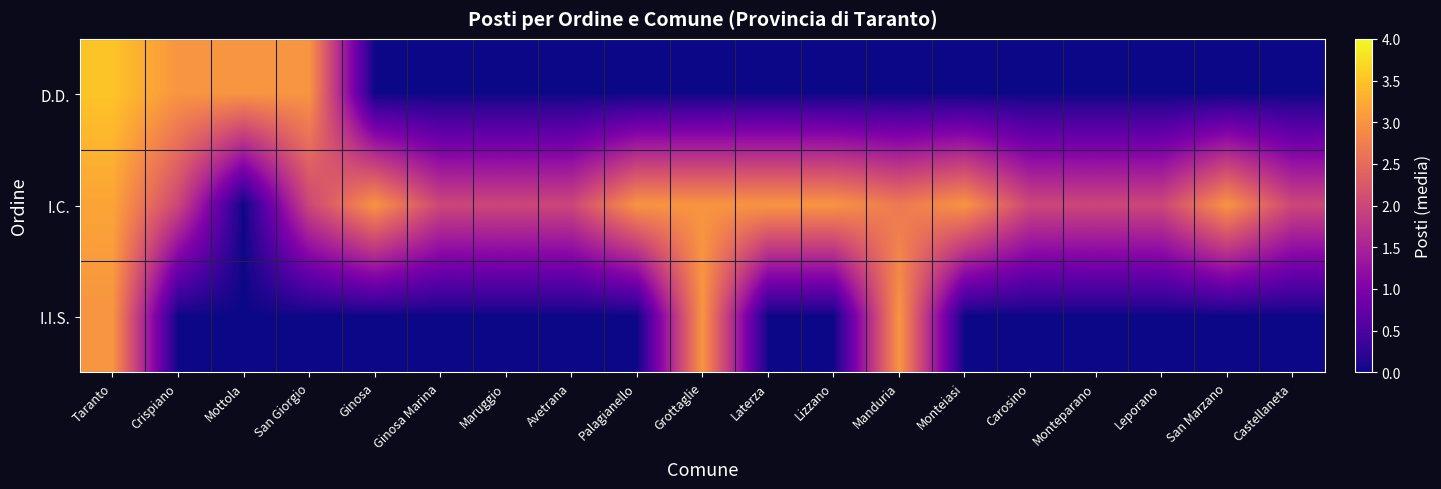

Reading right to left, extract all data points from this chart.

D.D.: Castellaneta=0.0	San Marzano=0.0	Leporano=0.0	Monteparano=0.0	Carosino=0.0	Monteiasi=0.0	Manduria=0.0	Lizzano=0.0	Laterza=0.0	Grottaglie=0.0	Palagianello=0.0	Avetrana=0.0	Maruggio=0.0	Ginosa Marina=0.0	Ginosa=0.0	San Giorgio=3.0	Mottola=3.0	Crispiano=3.0	Taranto=3.5
I.C.: Castellaneta=2.0	San Marzano=3.0	Leporano=2.0	Monteparano=2.0	Carosino=2.0	Monteiasi=3.0	Manduria=2.7	Lizzano=3.0	Laterza=3.0	Grottaglie=3.0	Palagianello=3.0	Avetrana=2.0	Maruggio=2.0	Ginosa Marina=2.0	Ginosa=3.0	San Giorgio=2.0	Mottola=0.0	Crispiano=2.0	Taranto=3.2
I.I.S.: Castellaneta=0.0	San Marzano=0.0	Leporano=0.0	Monteparano=0.0	Carosino=0.0	Monteiasi=0.0	Manduria=3.0	Lizzano=0.0	Laterza=0.0	Grottaglie=3.0	Palagianello=0.0	Avetrana=0.0	Maruggio=0.0	Ginosa Marina=0.0	Ginosa=0.0	San Giorgio=0.0	Mottola=0.0	Crispiano=0.0	Taranto=3.0